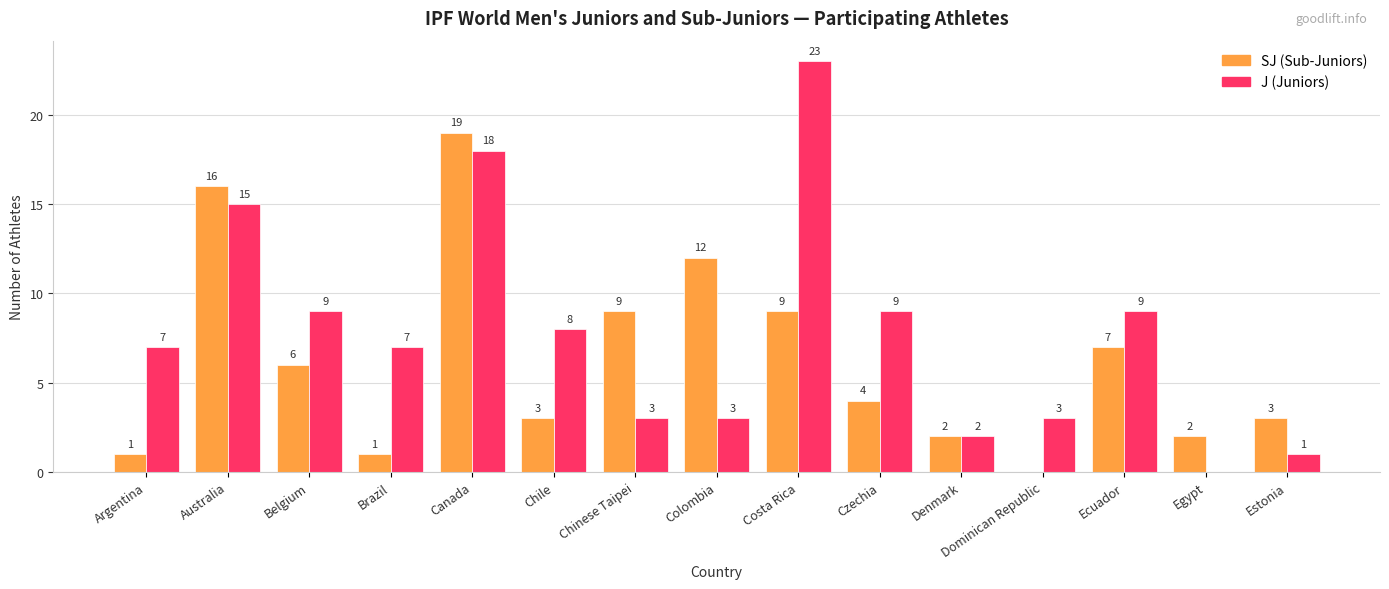

Reading right to left, transcribe all the data shown in this chart.

SJ: Estonia=3	Egypt=2	Ecuador=7	Dominican Republic=0	Denmark=2	Czechia=4	Costa Rica=9	Colombia=12	Chinese Taipei=9	Chile=3	Canada=19	Brazil=1	Belgium=6	Australia=16	Argentina=1
J: Estonia=1	Egypt=0	Ecuador=9	Dominican Republic=3	Denmark=2	Czechia=9	Costa Rica=23	Colombia=3	Chinese Taipei=3	Chile=8	Canada=18	Brazil=7	Belgium=9	Australia=15	Argentina=7